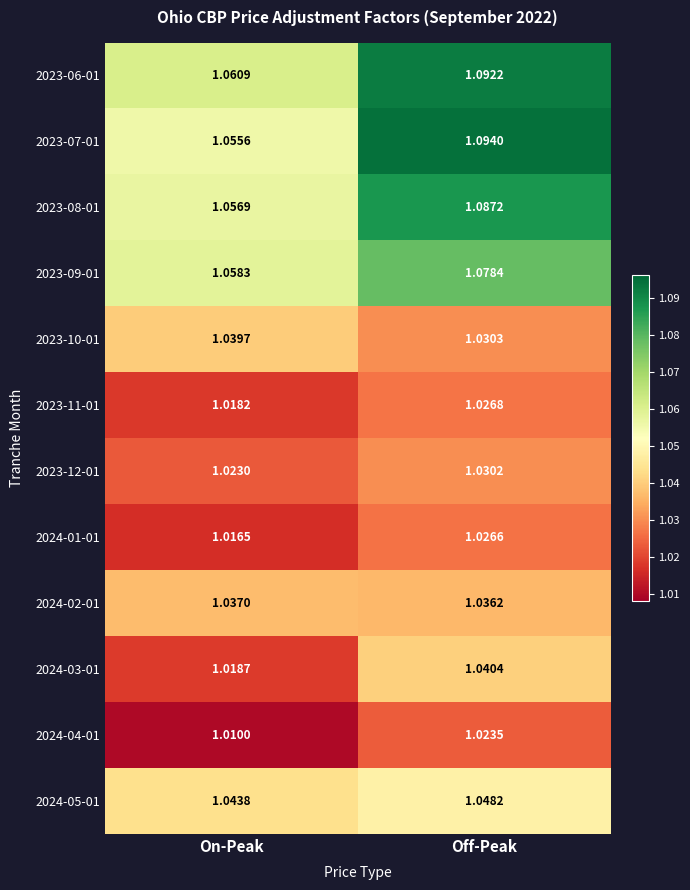

At which category is the sum across all series the highest?

Off-Peak